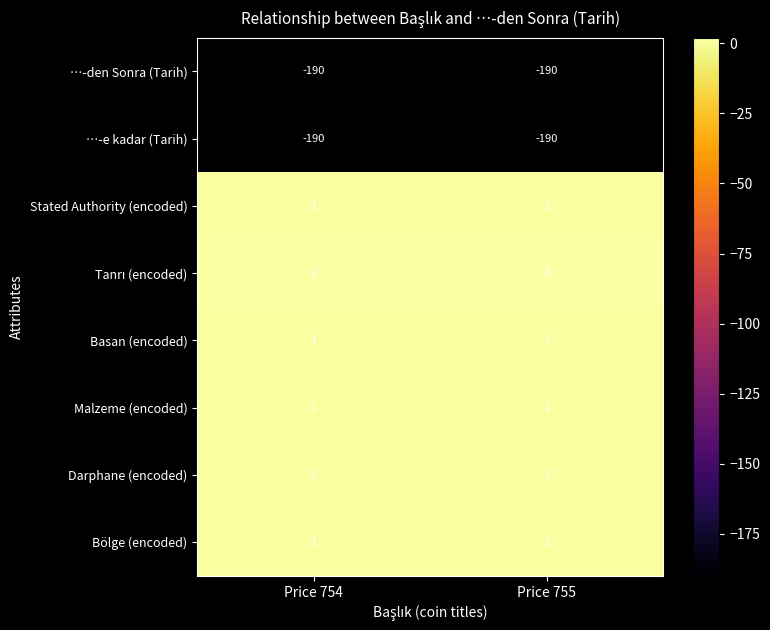

What is the sum of the …-e kadar (Tarih) values at Price 754 and Price 755?

-380